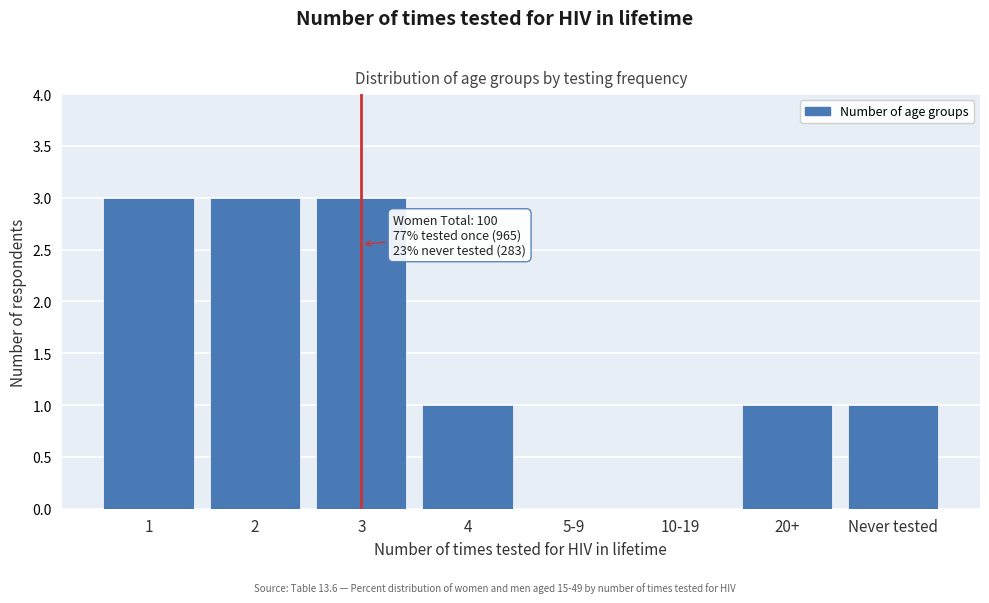

Reading right to left, list all the values displayed in this chart.

Never tested=1	20+=1	10-19=0	5-9=0	4=1	3=3	2=3	1=3